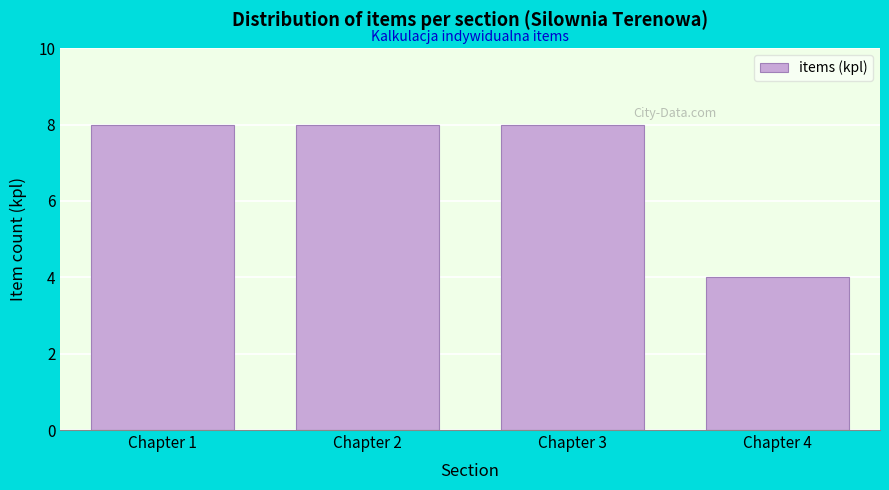

Reading left to right, what are all the values shown in this chart?

Chapter 1=8	Chapter 2=8	Chapter 3=8	Chapter 4=4